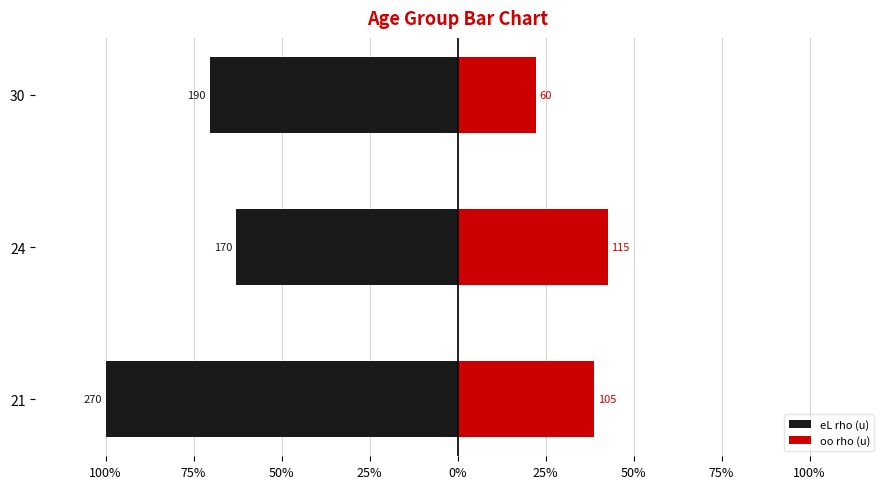

What is the average value of the eL rho (u) series?

-210